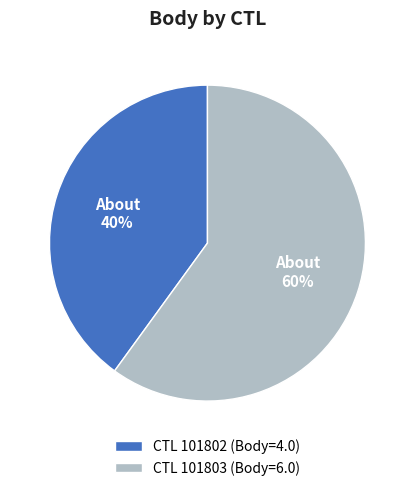

To the nearest percent, what is the difference between the CTL 101803 (Body=6.0) and CTL 101802 (Body=4.0) slice percentages?

20%